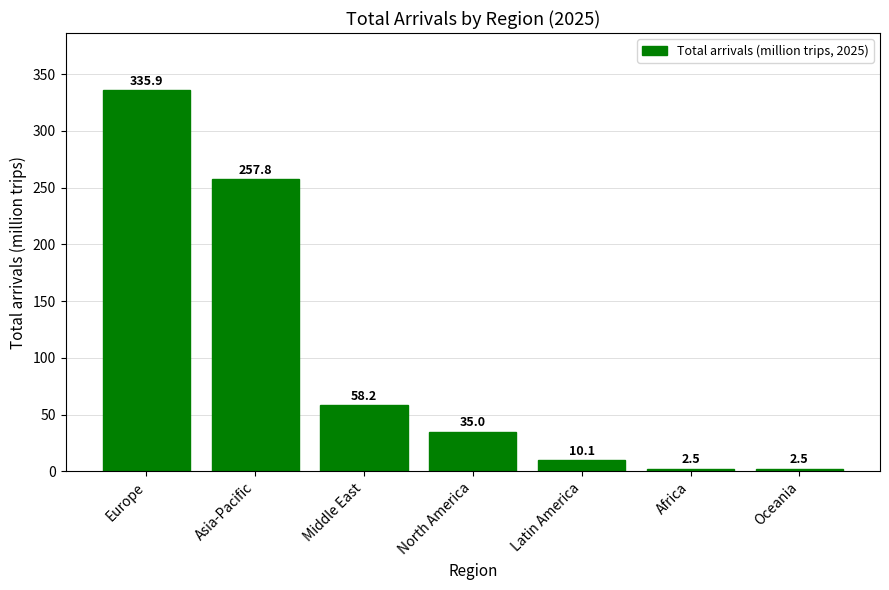

Reading left to right, what are all the values shown in this chart?

335.9	257.8	58.2	35.0	10.1	2.5	2.5